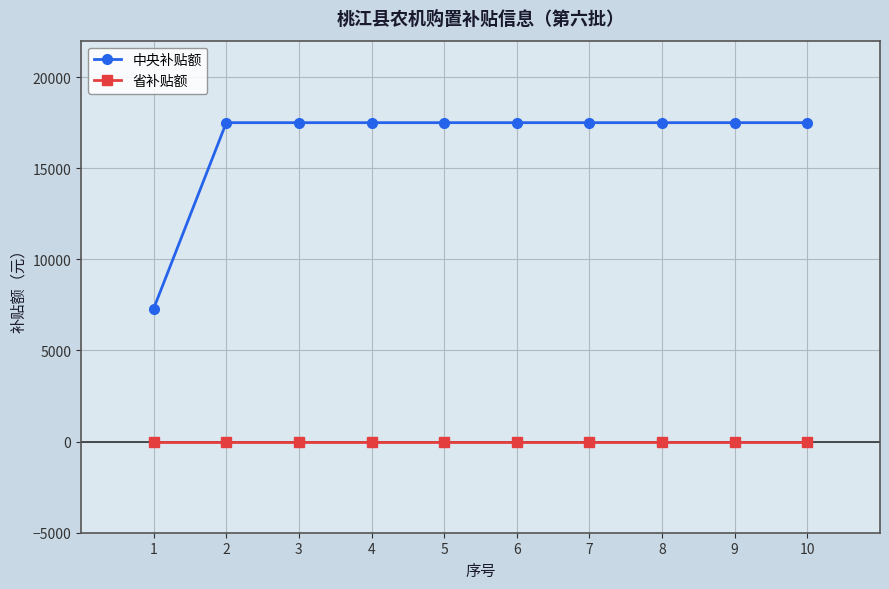

What is the greatest value displayed?

17500